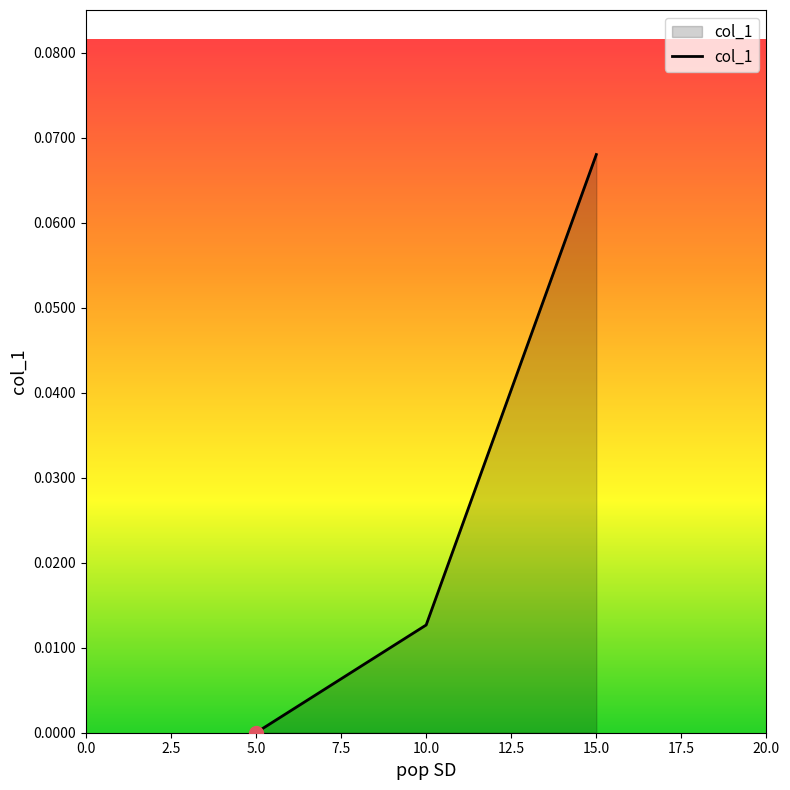

List the labels in order of value, largest first.

15.0, 10.0, 5.0